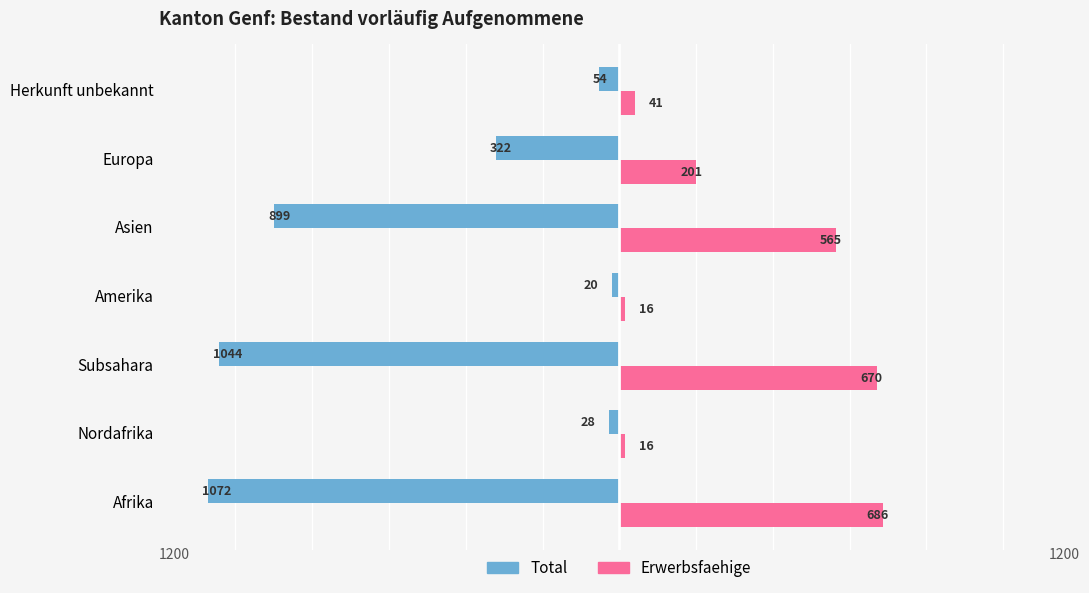

What is the average value of the Erwerbsfaehige series?

314